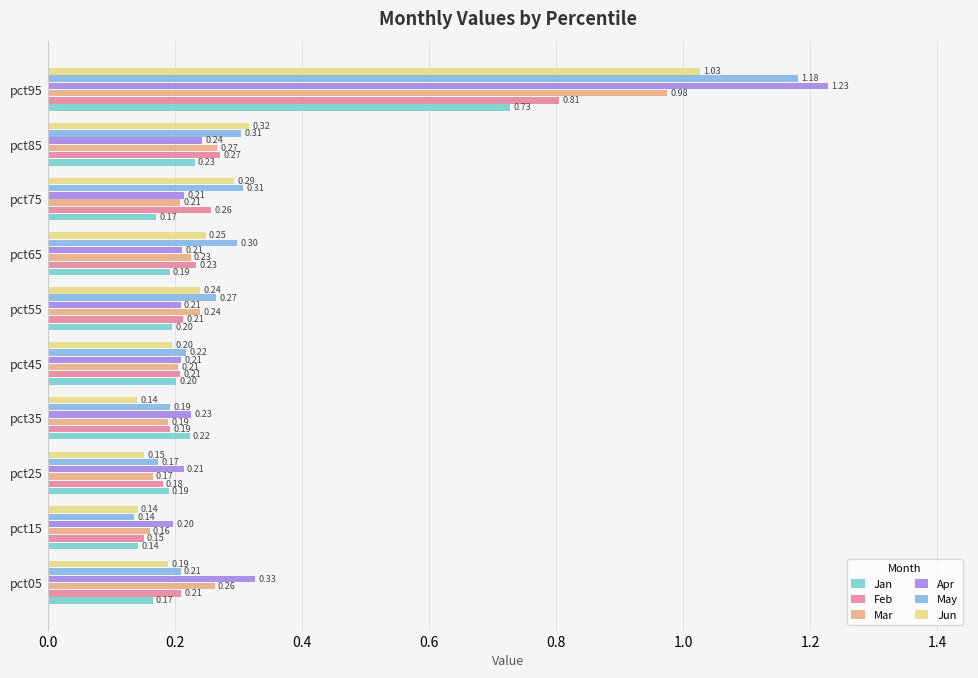

At how many categories does at least one series exceed 0?

10